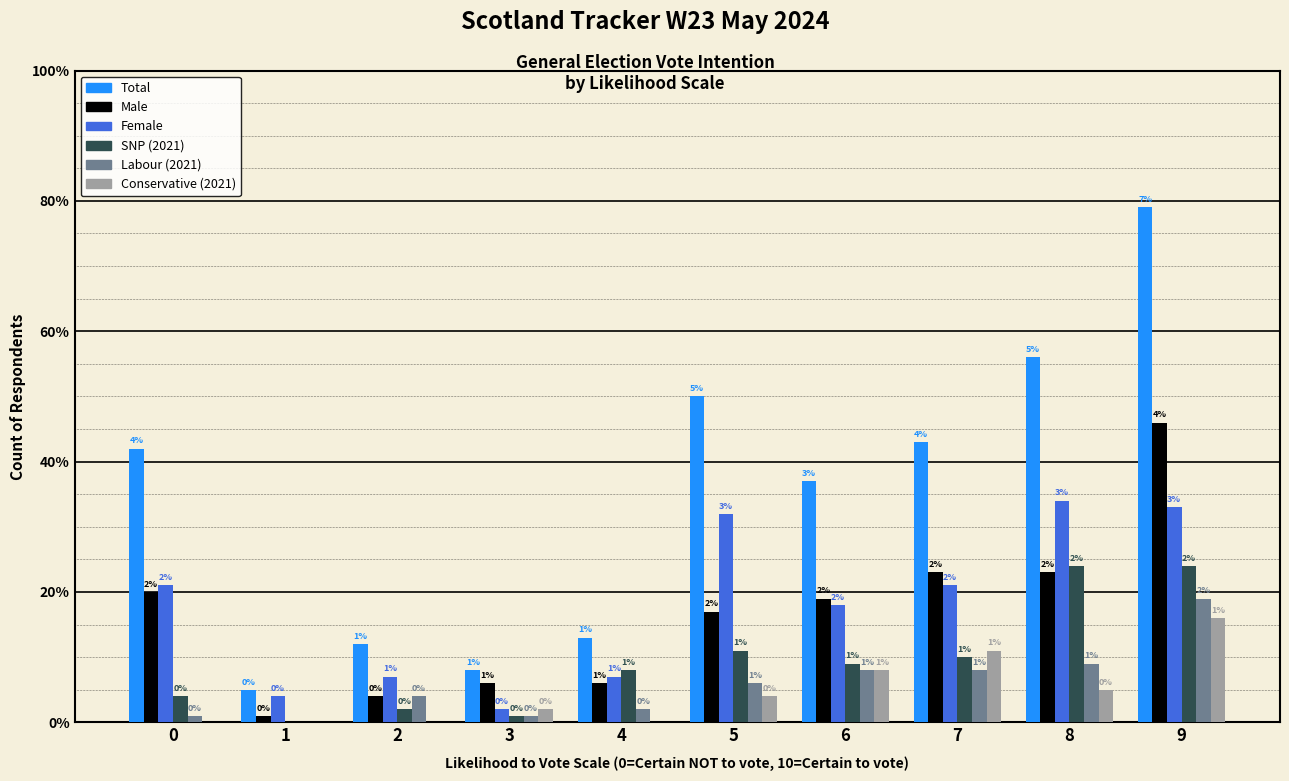

Are the bars horizontal?

No